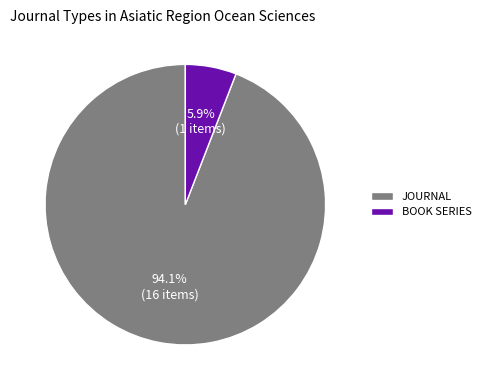

To the nearest percent, what is the average slice percentage?

50%